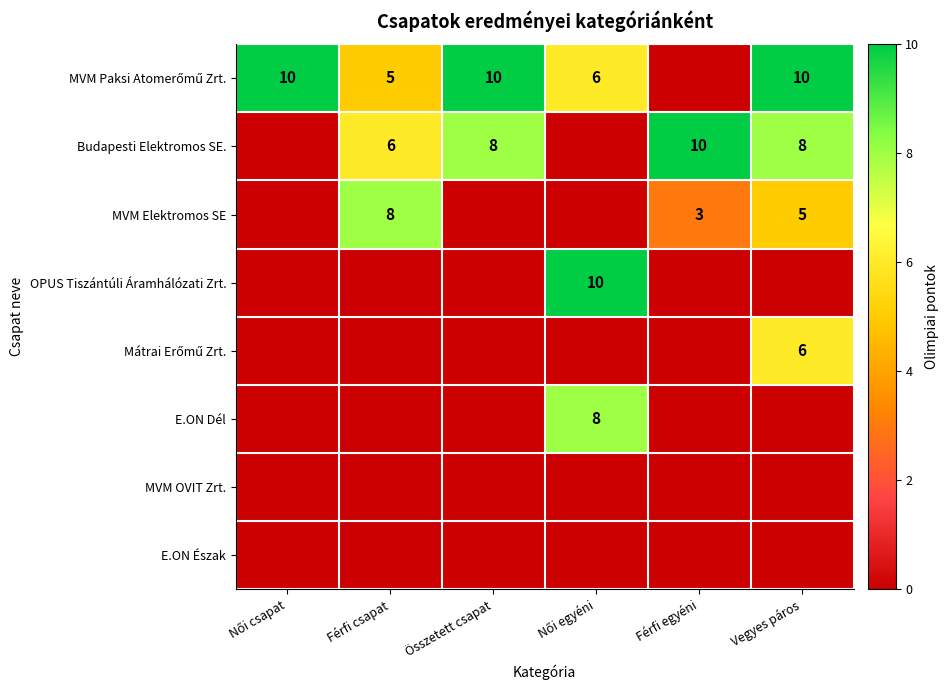

At which category is the sum across all series the highest?

Vegyes páros